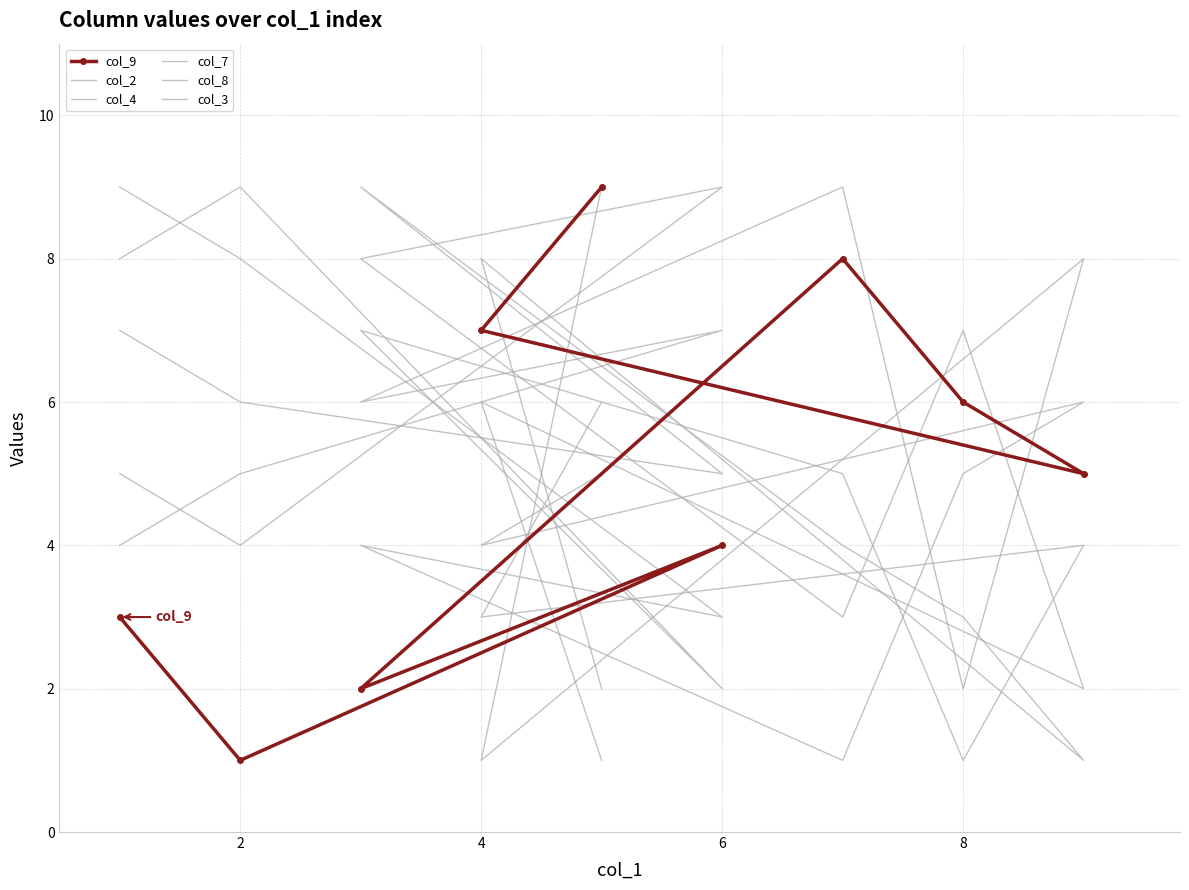

What is the value of the col_2 point at the 1st from the left?

9